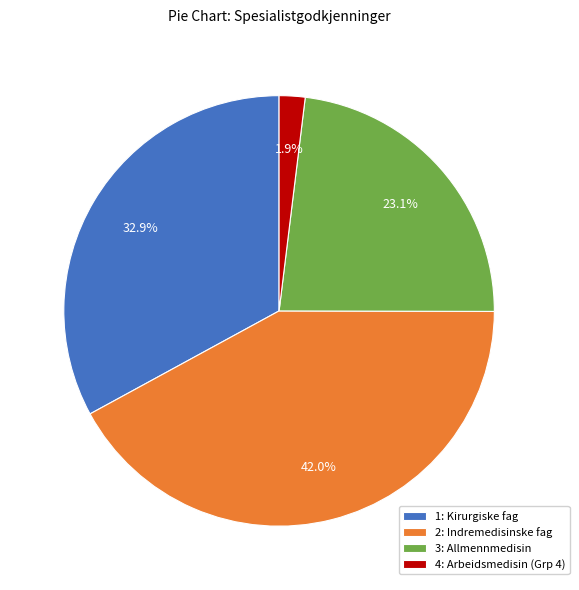

Is there a majority slice in this chart?

No